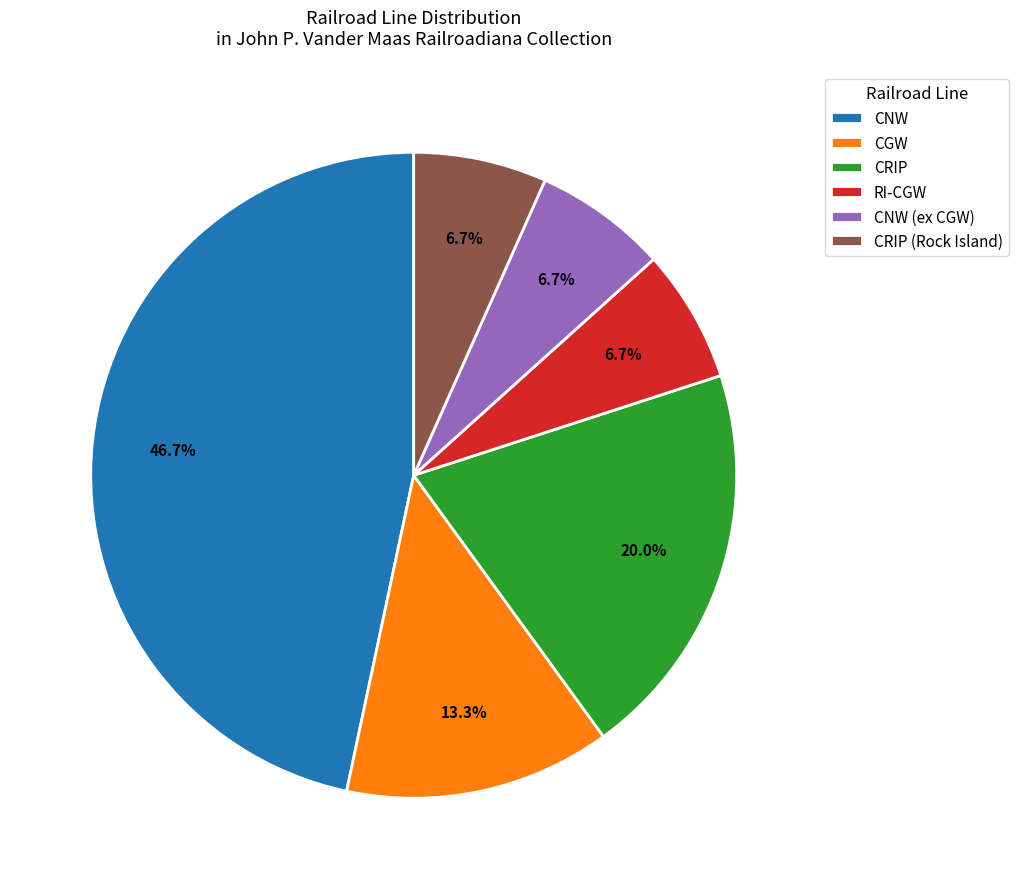

To the nearest percent, what percentage of the pie is CRIP?

20%